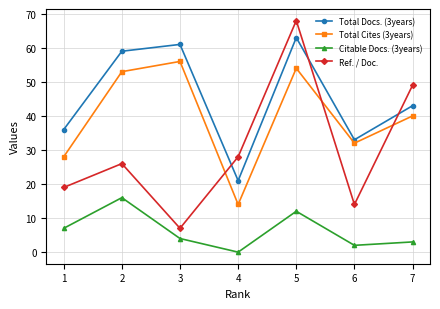

Which series has the largest total across all categories?

Total Docs. (3years)